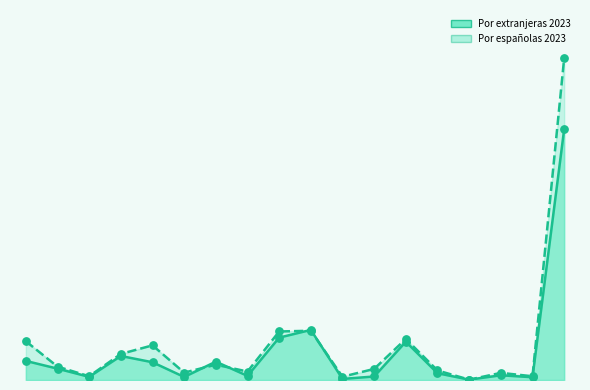

Is the value of Por extranjeras 2023 at Castilla y León greater than the value of Por españolas 2023 at Illes Balears?

No